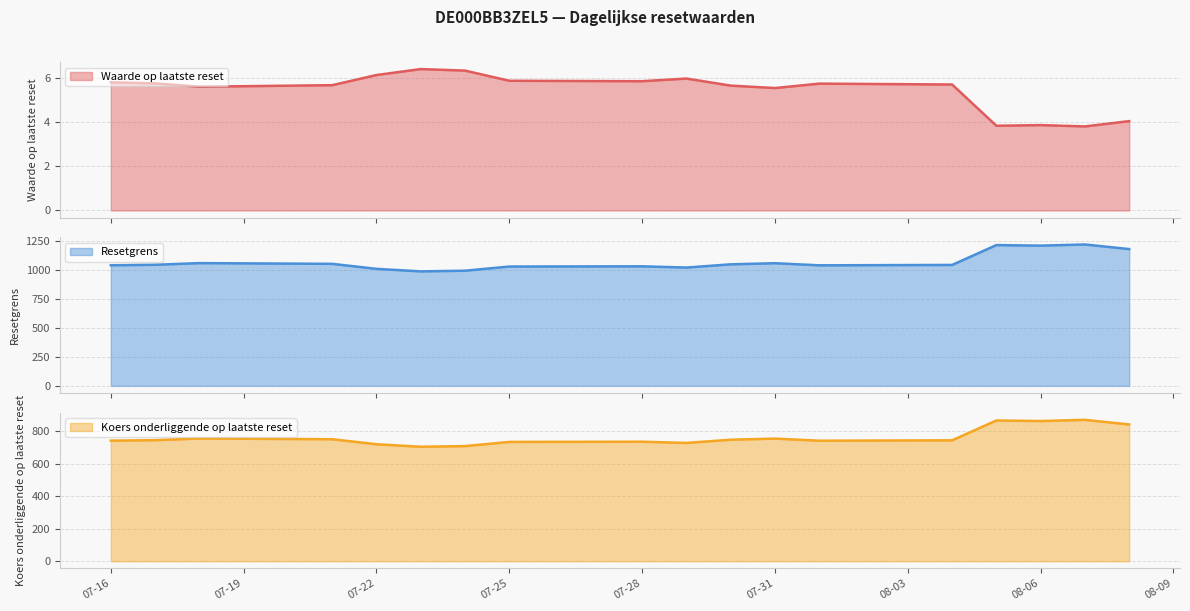

List the series in order of their overall mean, lowest first.

Waarde op laatste reset, Koers onderliggende op laatste reset, Resetgrens